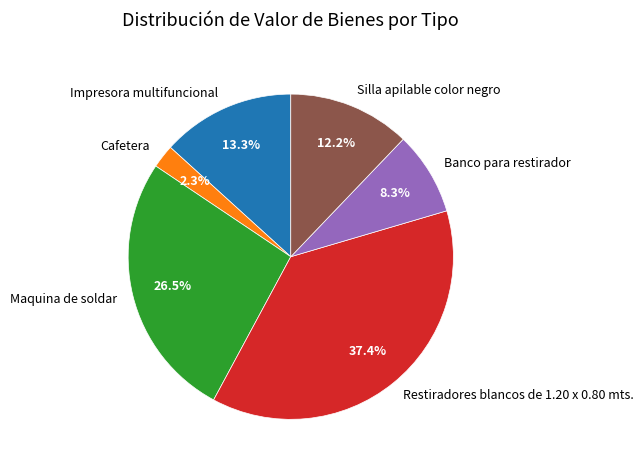

Does Maquina de soldar account for over 50% of the chart?

No